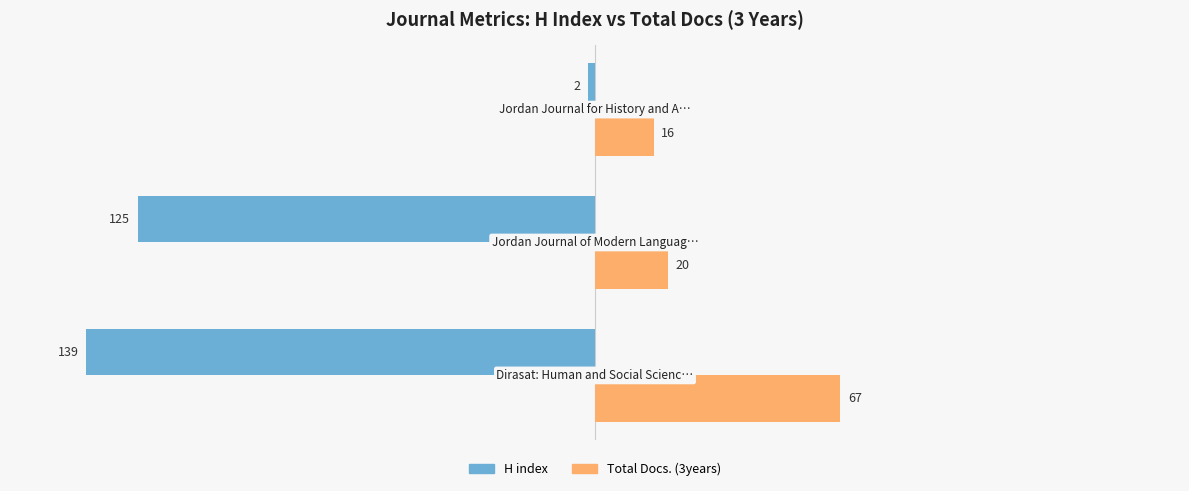

What are all the series names shown in the legend?

H index, Total Docs. (3years)